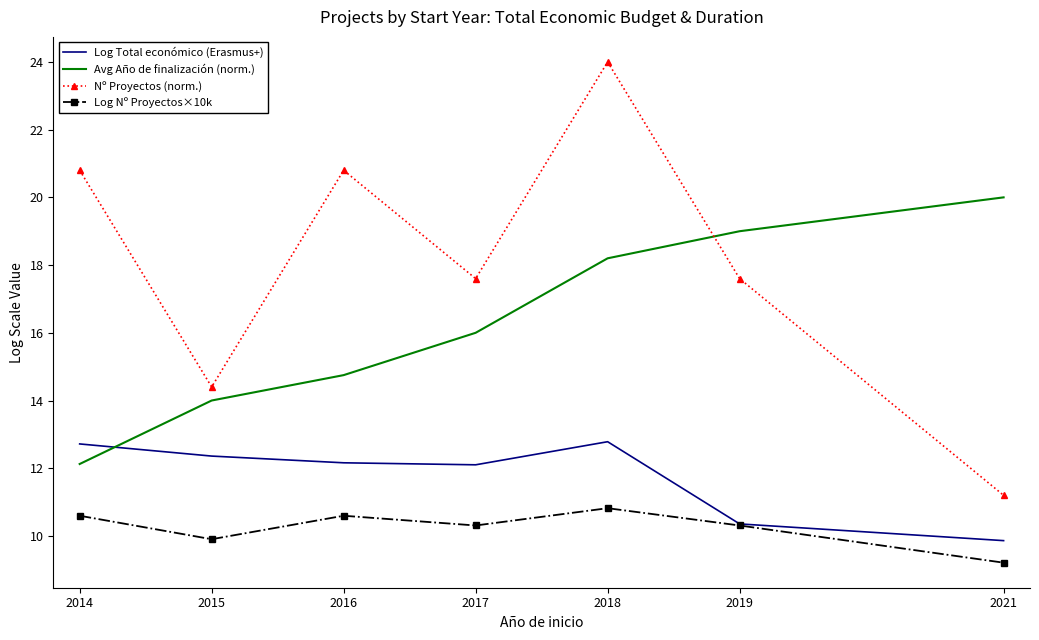

Rank the series by their maximum value, from highest to lowest.

Nº Proyectos (norm.), Avg Año de finalización (norm.), Log Total económico (Erasmus+), Log Nº Proyectos×10k